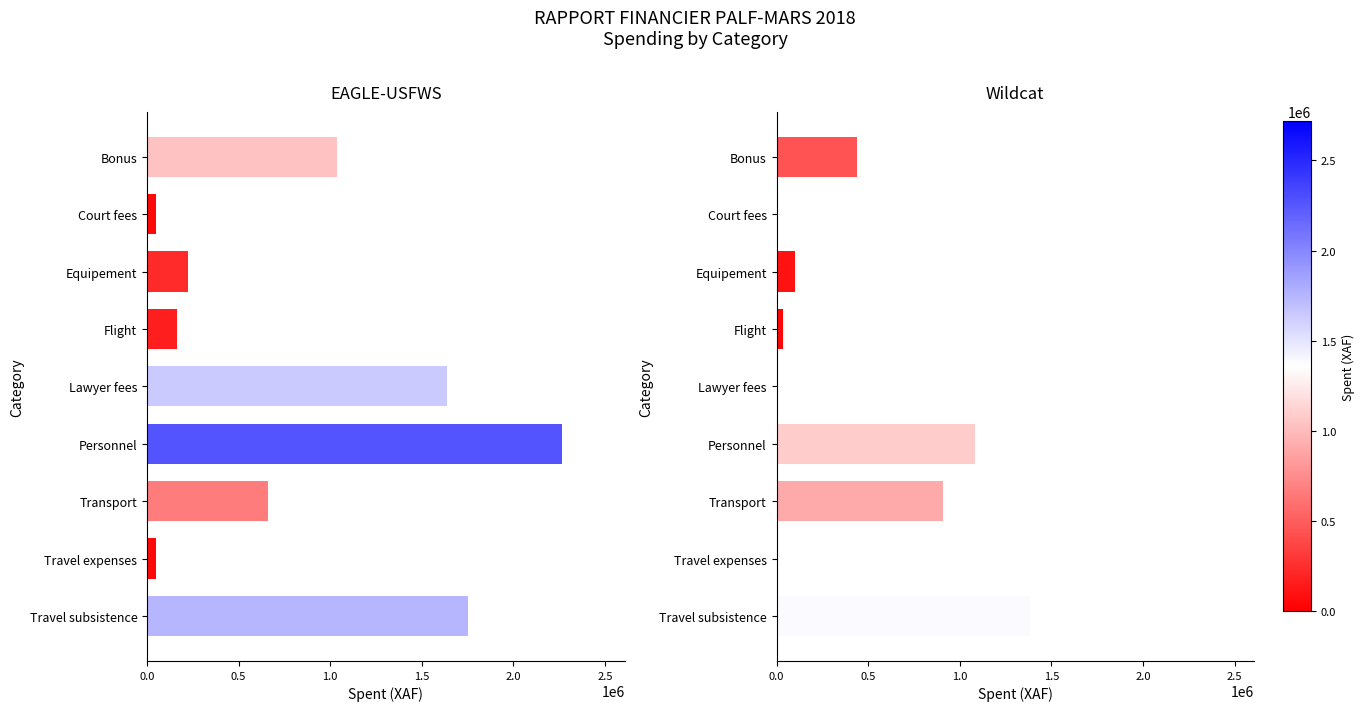

What is the average value of the EAGLE-USFWS series?

871744